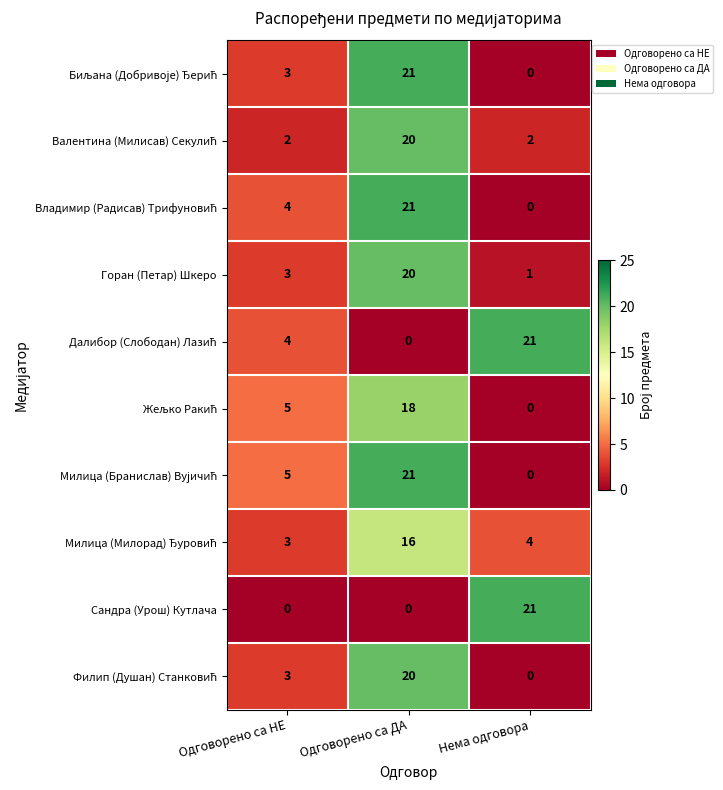

Count the number of data series in this chart.

10